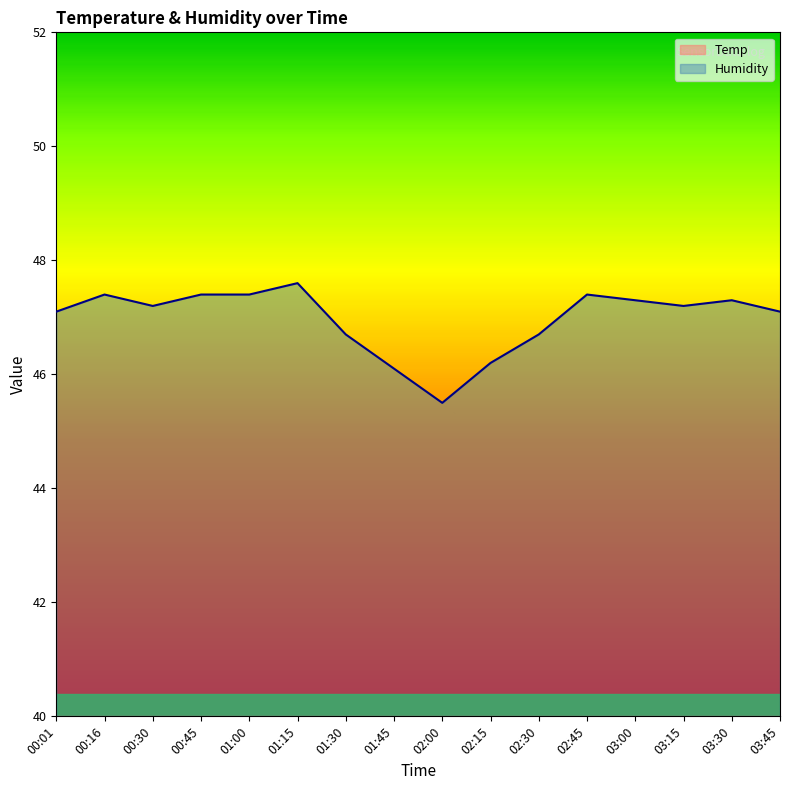

Which has a higher value, 02:45 or 01:15?

02:45